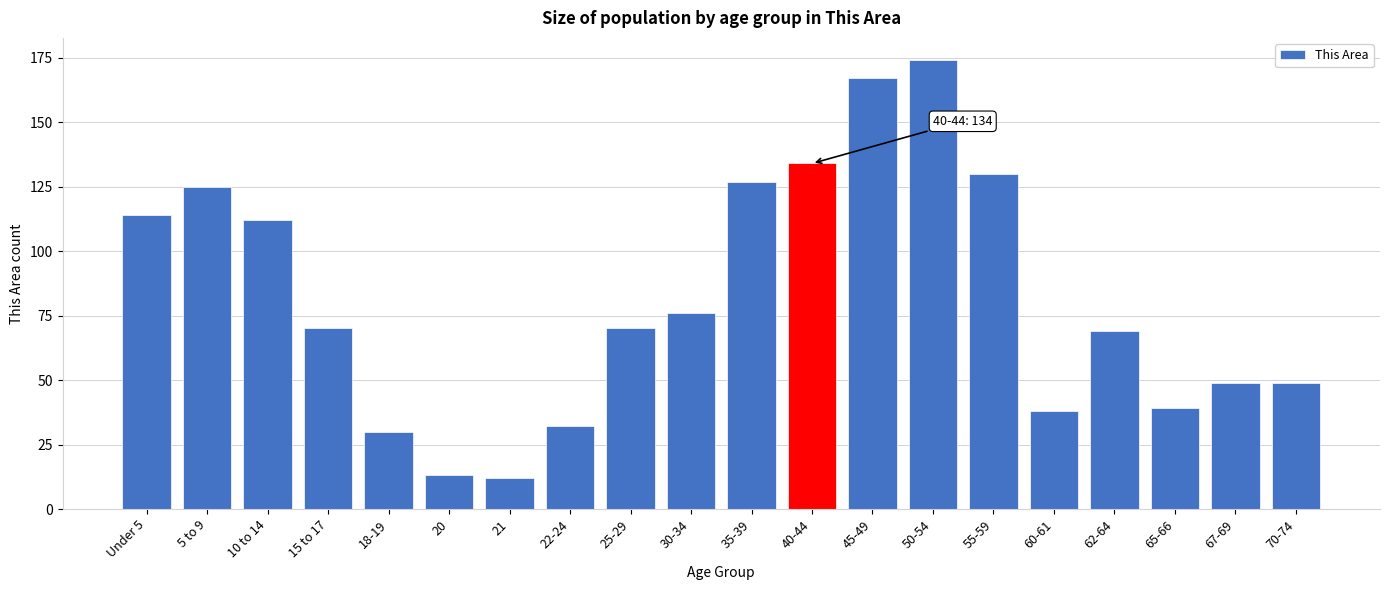

Reading right to left, what are all the values shown in this chart?

70-74=49	67-69=49	65-66=39	62-64=69	60-61=38	55-59=130	50-54=174	45-49=167	40-44=134	35-39=127	30-34=76	25-29=70	22-24=32	21=12	20=13	18-19=30	15 to 17=70	10 to 14=112	5 to 9=125	Under 5=114